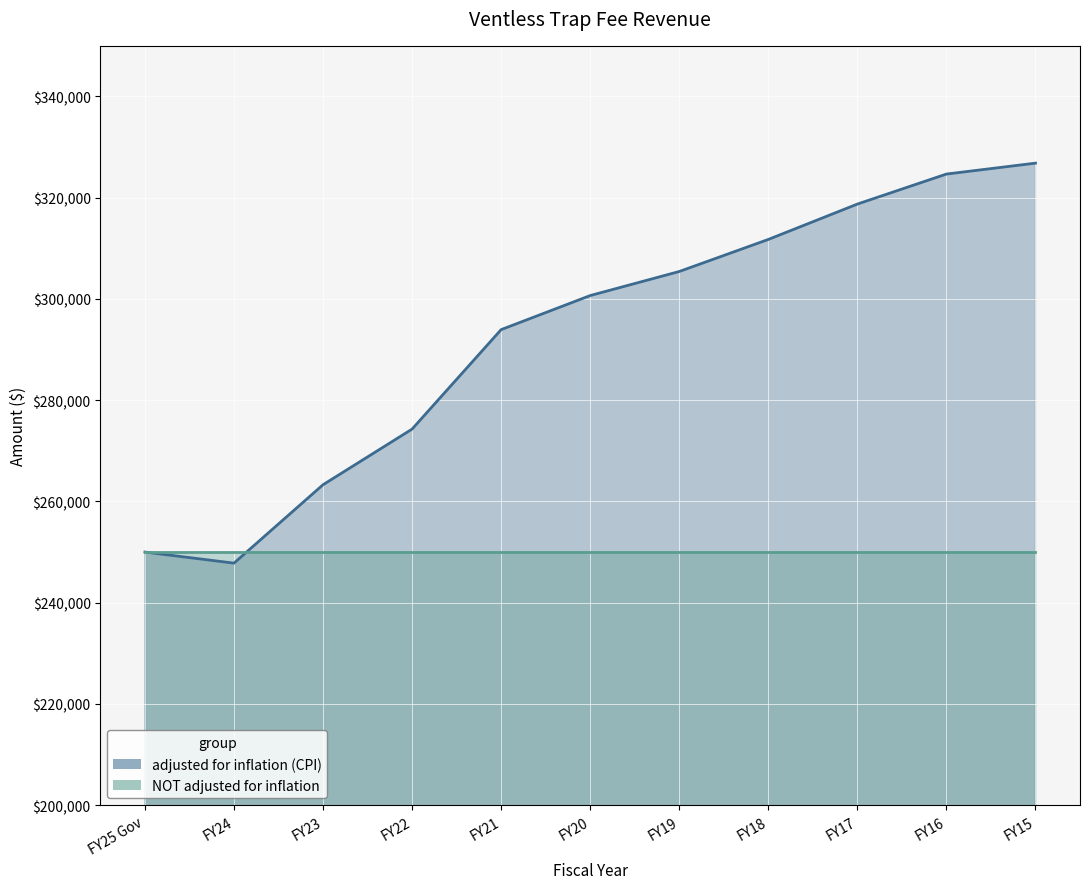

How many data points does each series have?

11